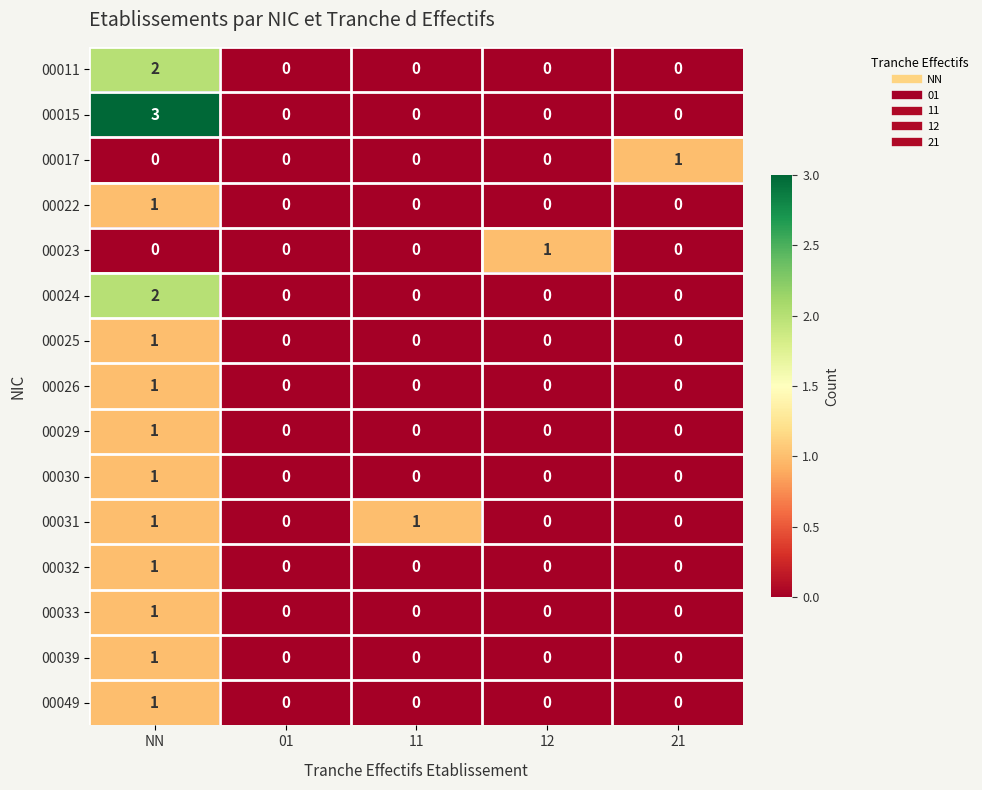

Is the value of 00026 at NN greater than the value of 00032 at 12?

Yes